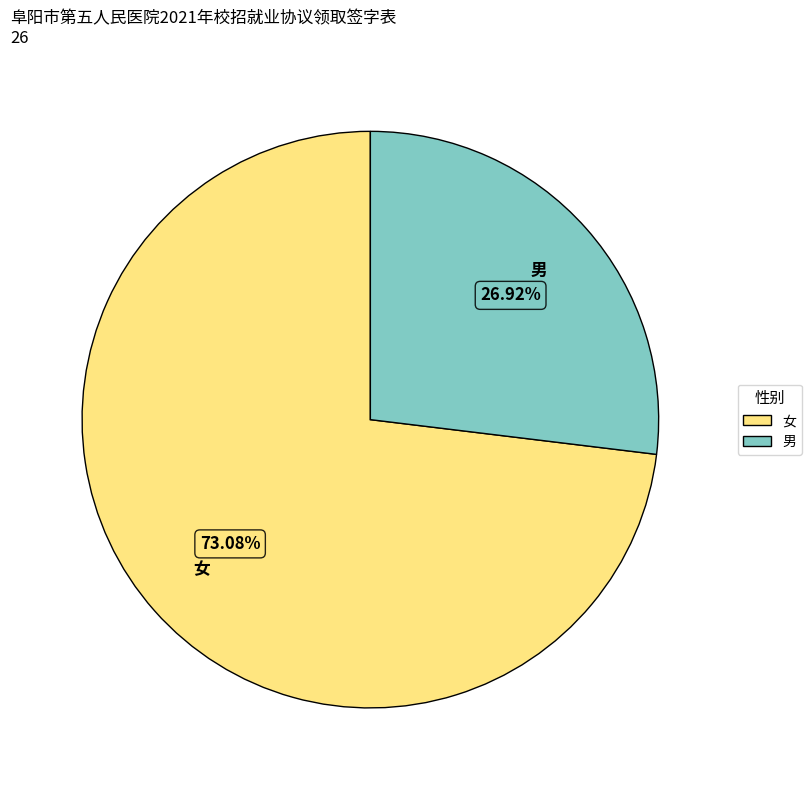

Count the number of slices in the pie.

2